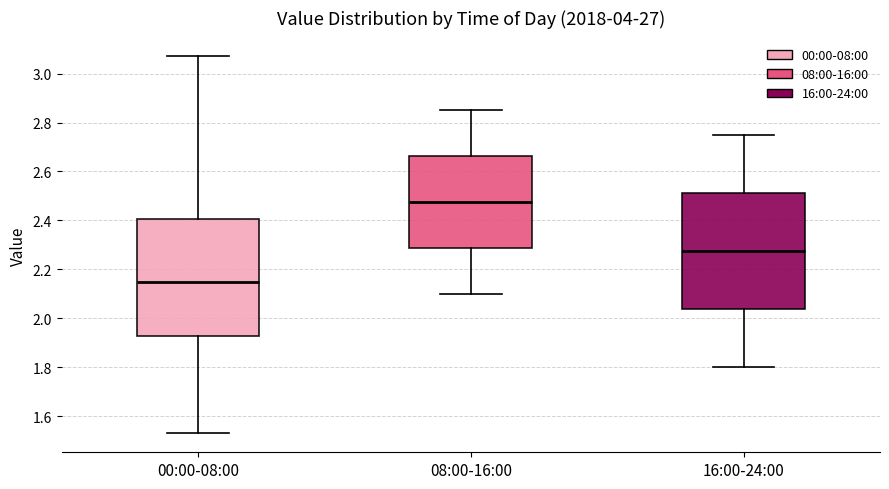

Where does the upper whisker of the box for 00:00-08:00 end on the y-axis? The values are not printed on the chart, so give them approximately, as read against the axis.

3.08